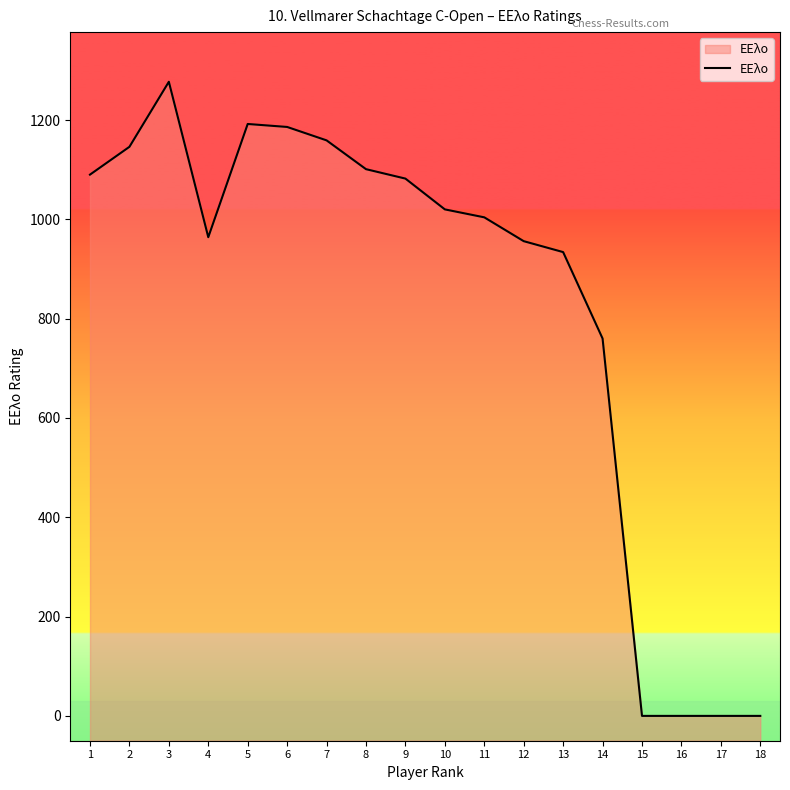

True or false: the data has more than 2 interior local peaks.

False